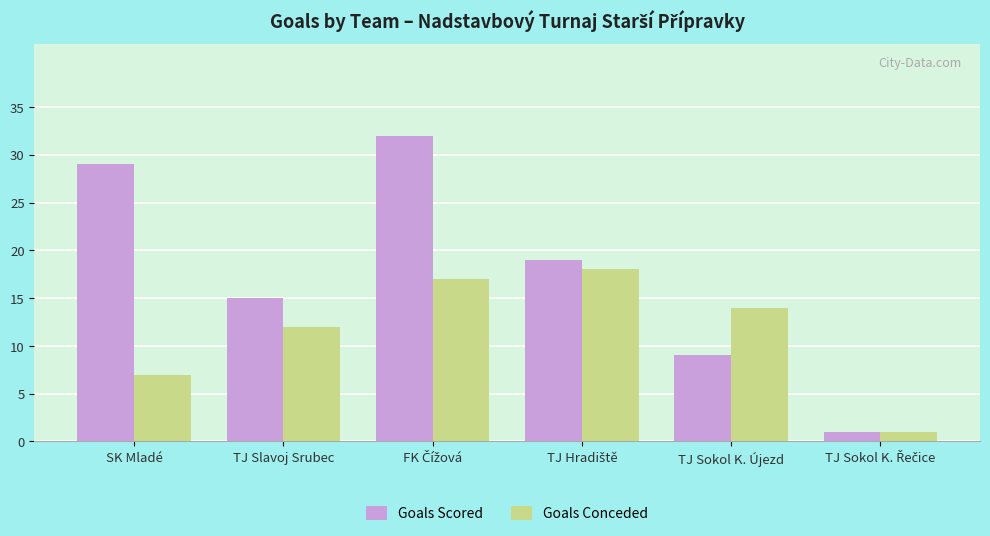

Is it true that Goals Conceded equals 10 at SK Mladé?

False